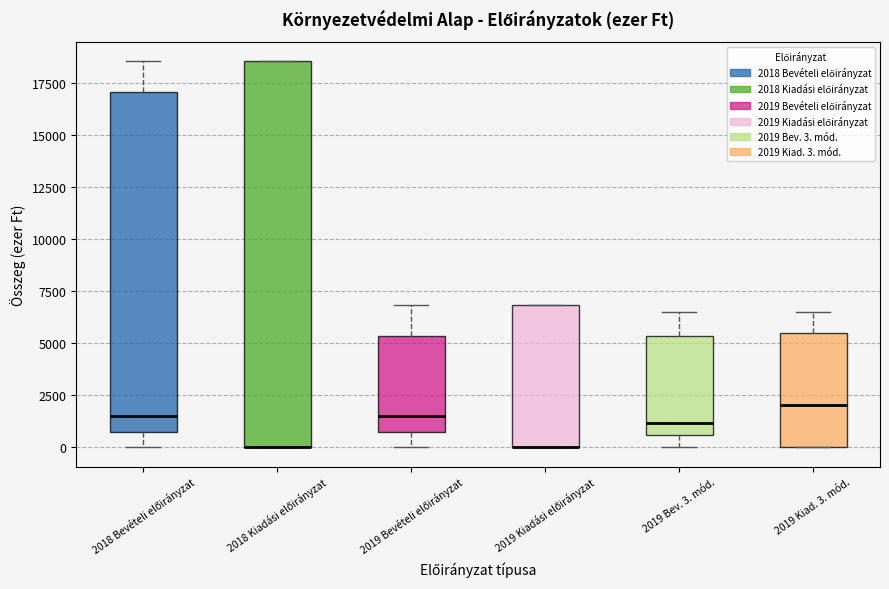

Where is the upper edge of the box for 2018 Kiadási előirányzat on the y-axis? The values are not printed on the chart, so give them approximately, as read against the axis.

18500